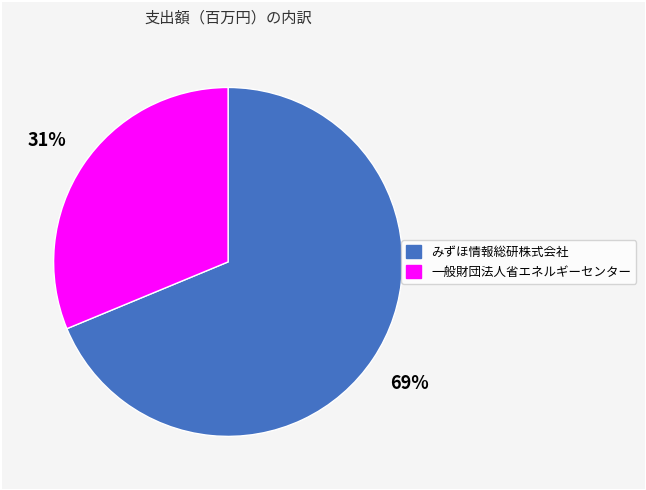

Which slice is the largest?

みずほ情報総研株式会社